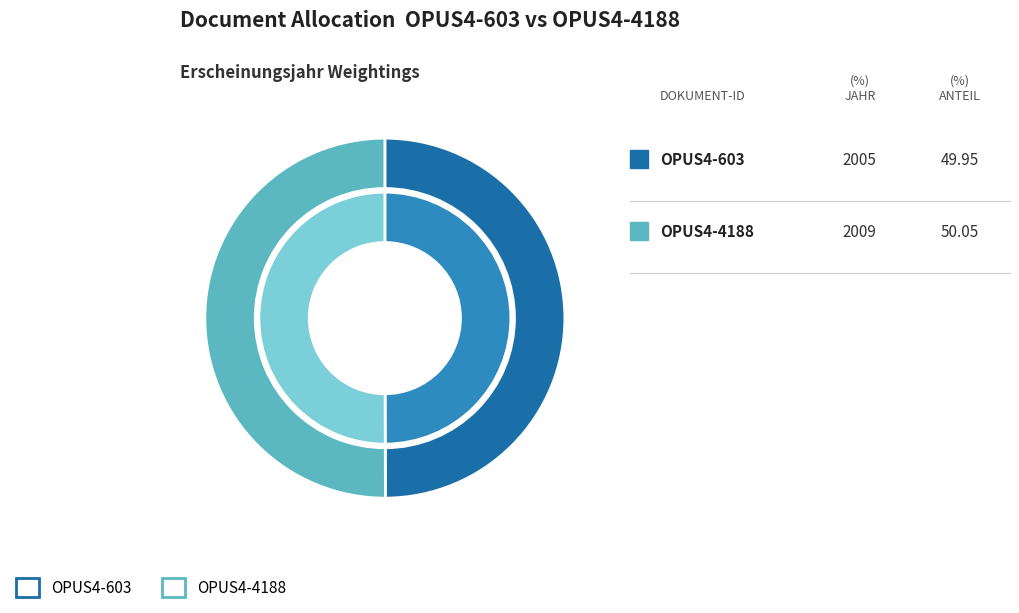

What is the change in value from OPUS4-603 to OPUS4-4188?

+4